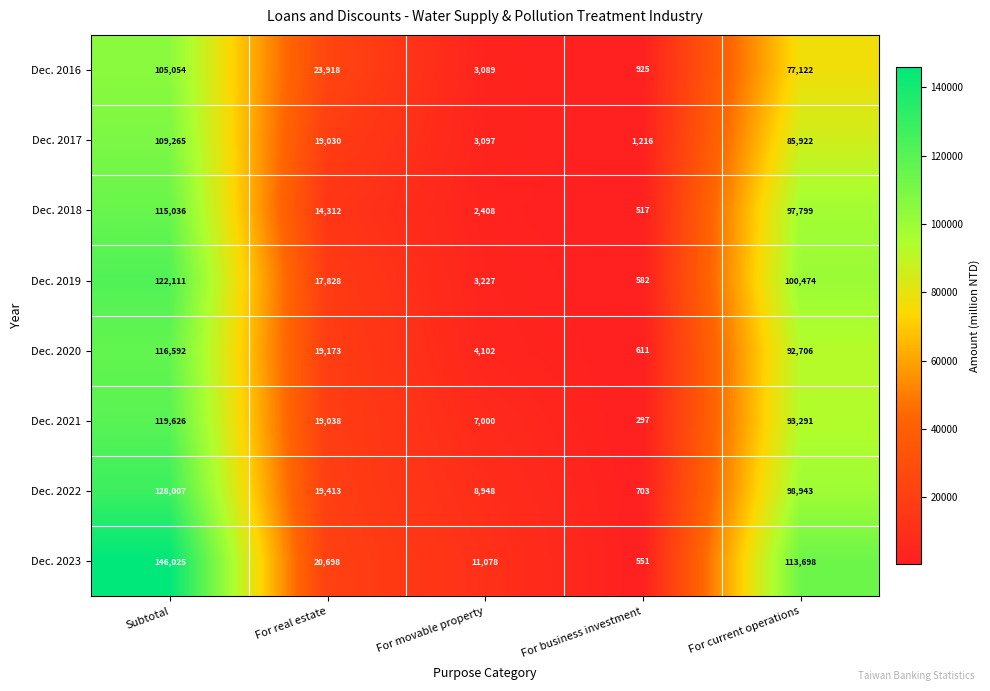

What is the difference between the highest and lowest values at For business investment?

919